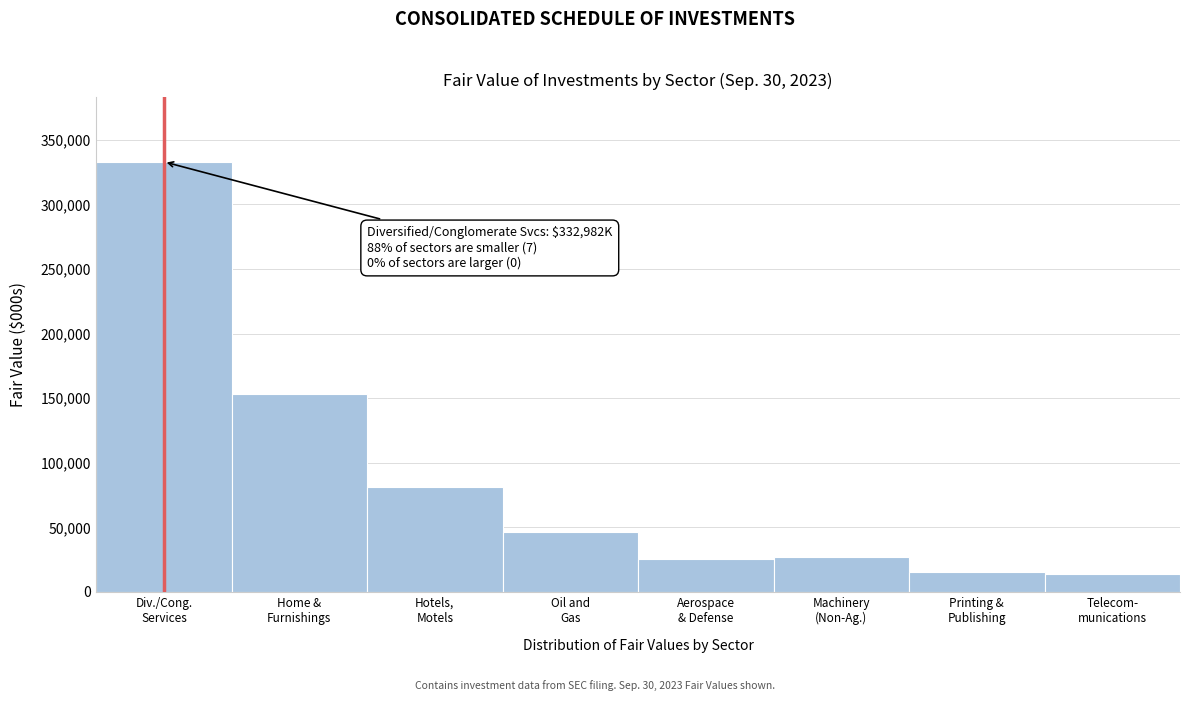

What is the value of the 5th bar from the left?

25696